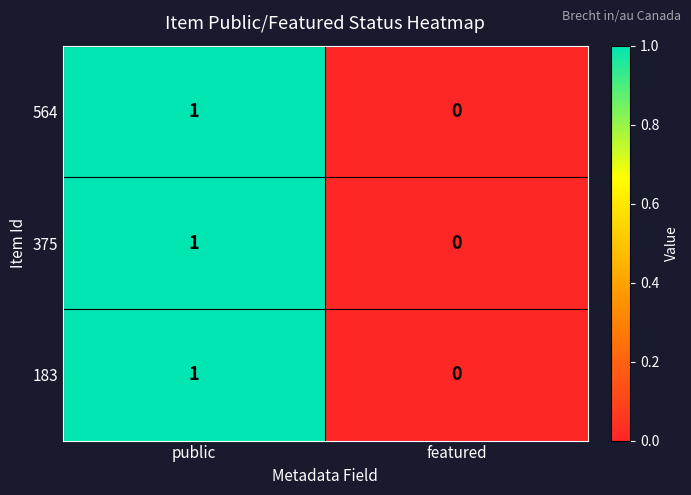

Which category has the highest value across all series?

public